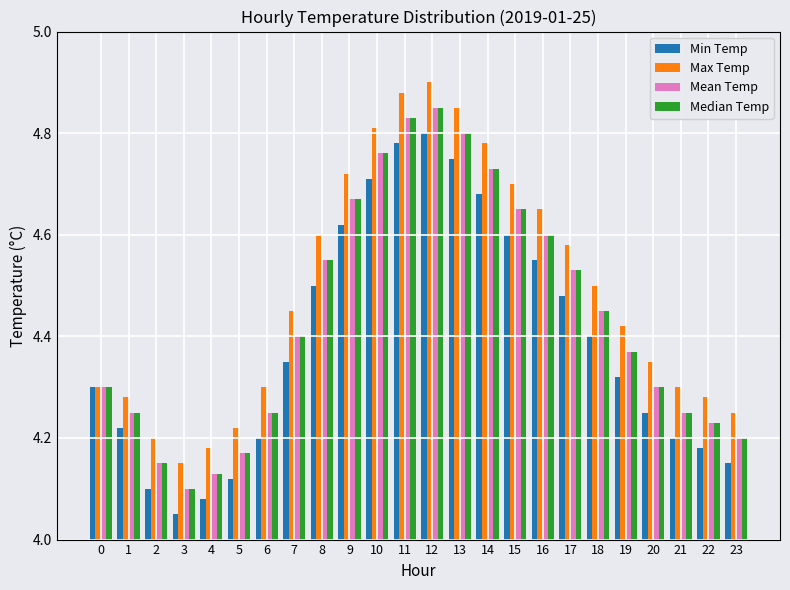

True or false: Max Temp has a value of 2.0 at 11.

False